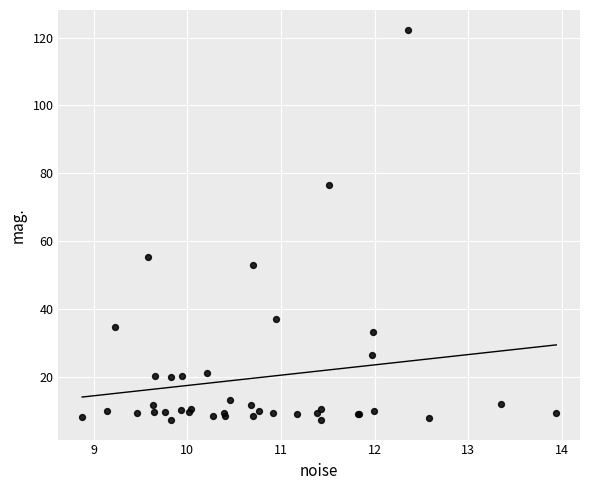

What Y value in the scatter plot is closest to 64?

55.2